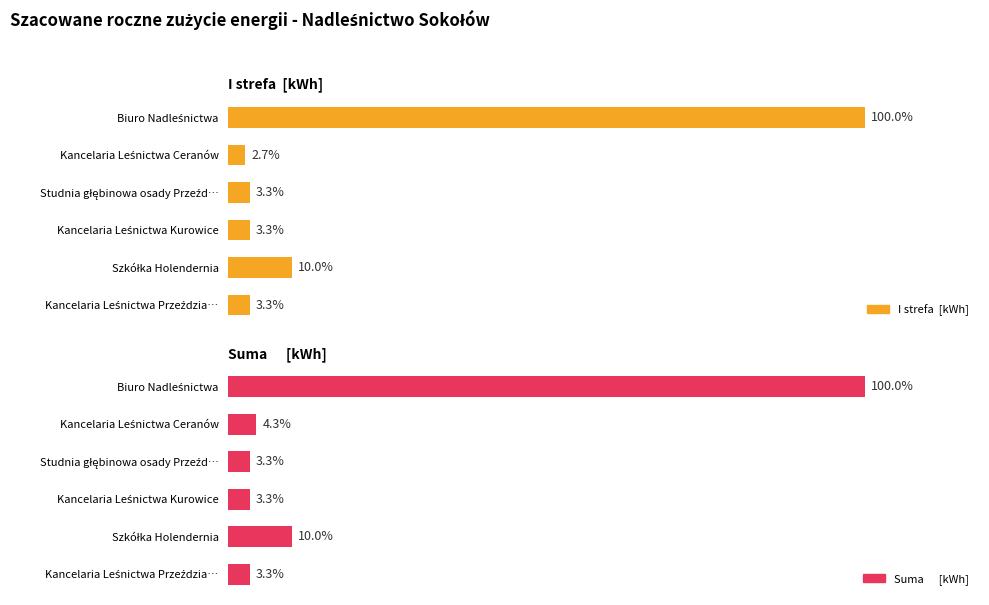

What is the average value of the I strefa  [kWh] series?

6133